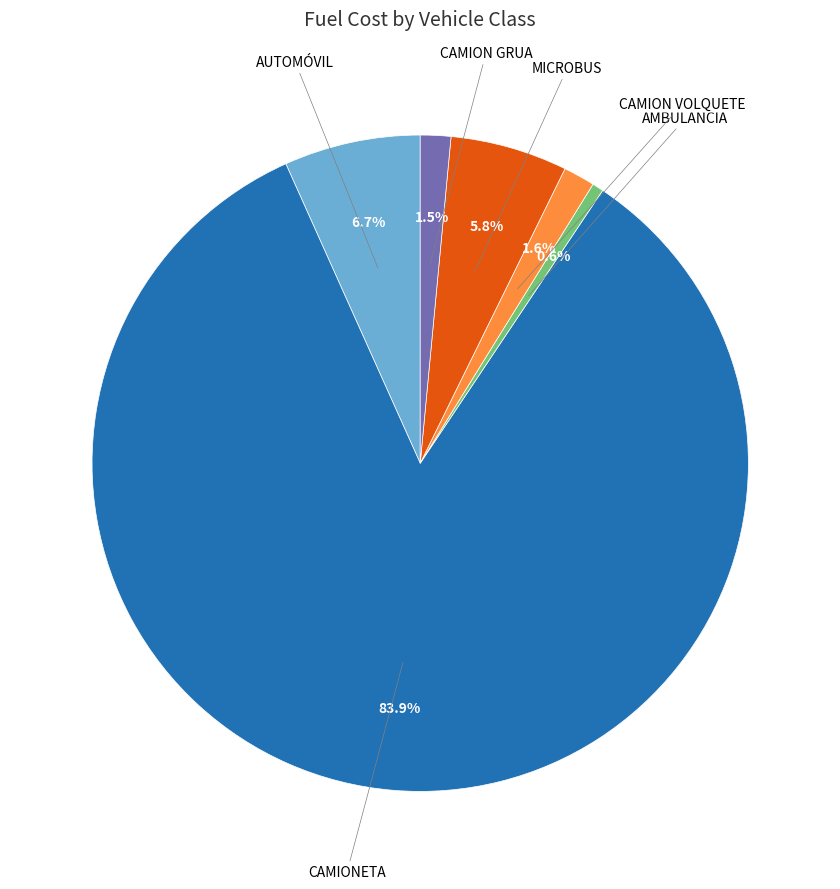

What is the majority slice?

CAMIONETA